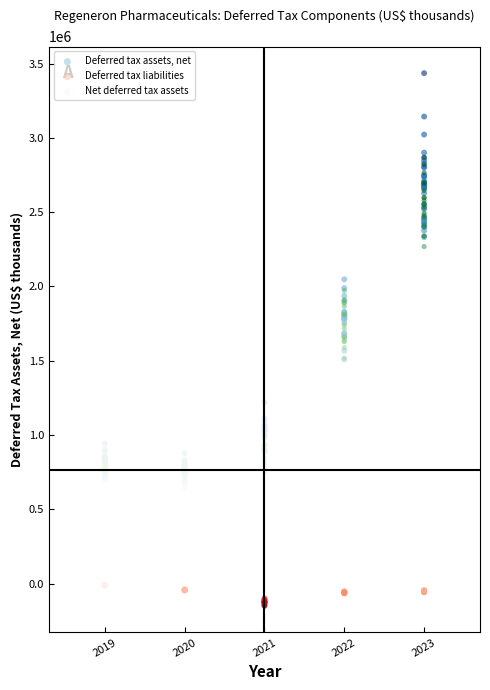

Which series contains the highest Y value?

Deferred tax assets, net